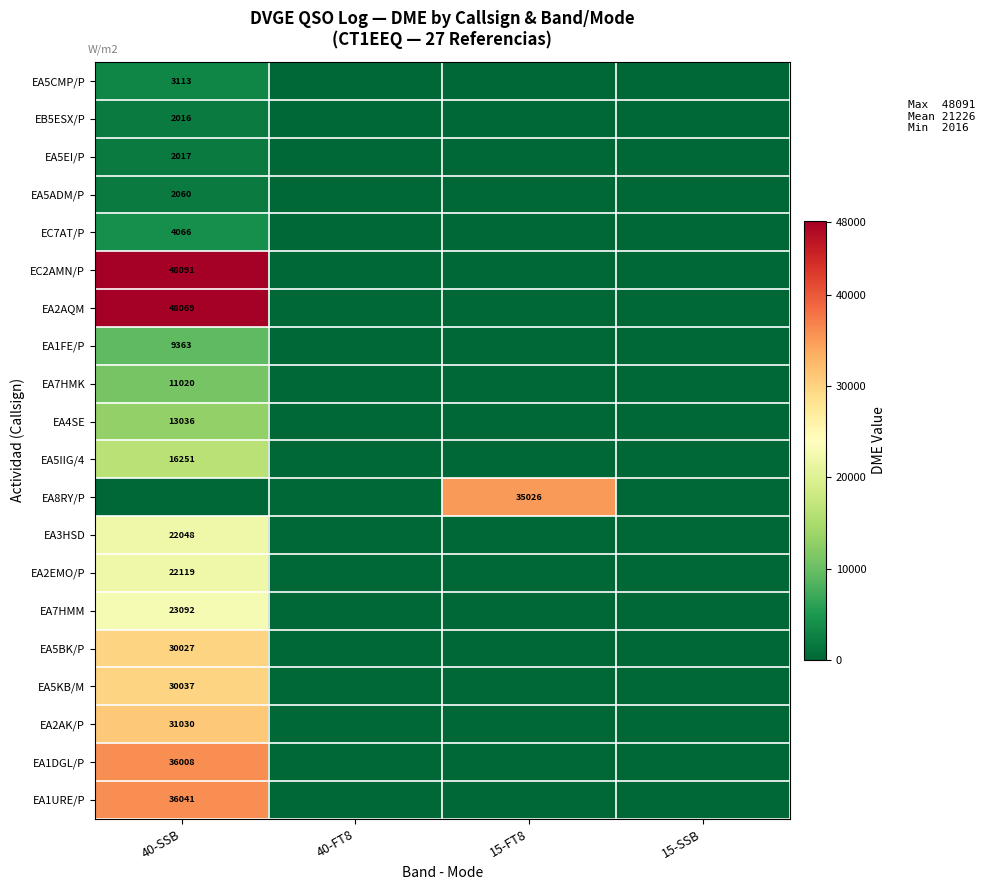

Is it true that EA2AQM equals 65900 at 40-SSB?

False